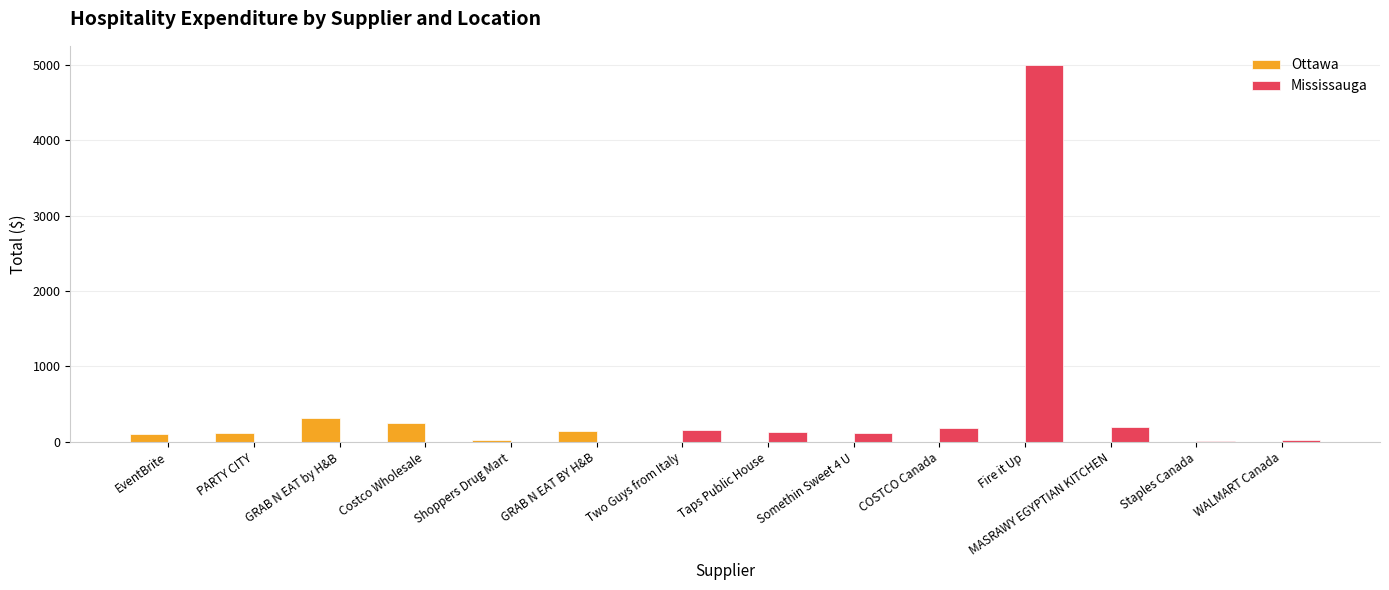

What are all the series names shown in the legend?

Ottawa, Mississauga